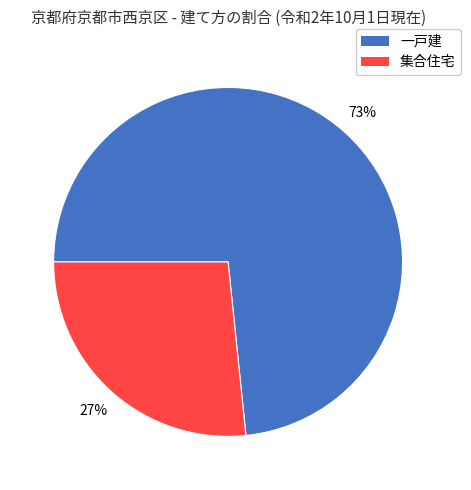

Does any single category account for the majority?

Yes